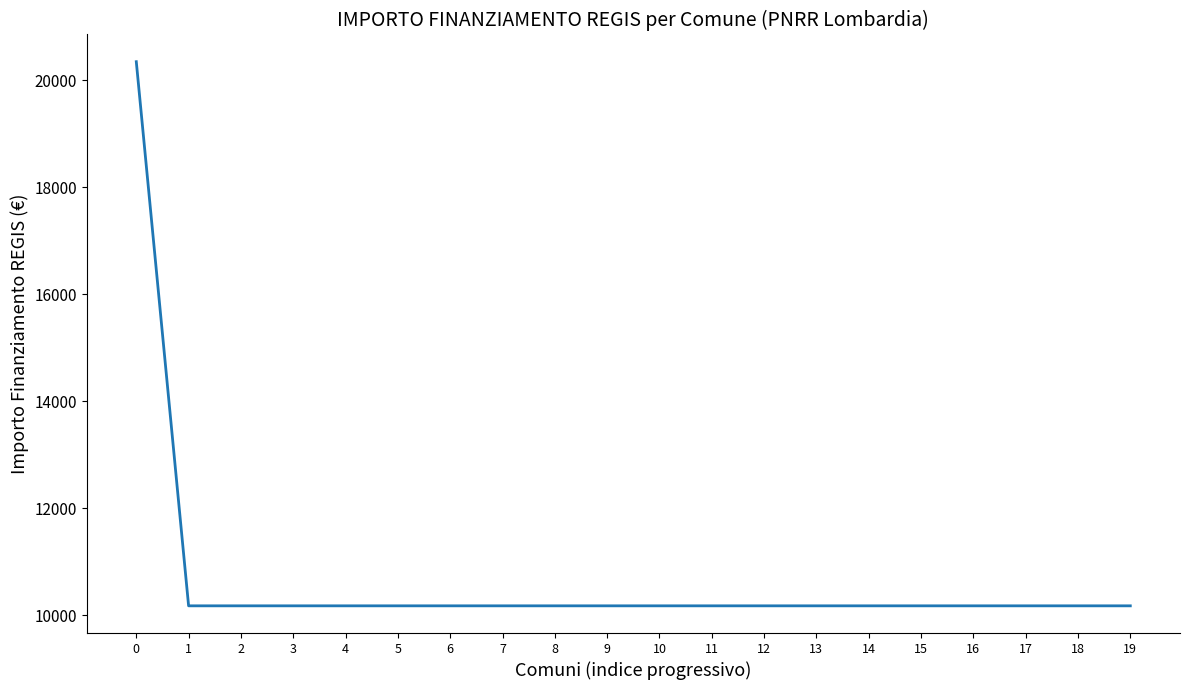

Reading left to right, transcribe all the data shown in this chart.

0=20344	1=10172	2=10172	3=10172	4=10172	5=10172	6=10172	7=10172	8=10172	9=10172	10=10172	11=10172	12=10172	13=10172	14=10172	15=10172	16=10172	17=10172	18=10172	19=10172